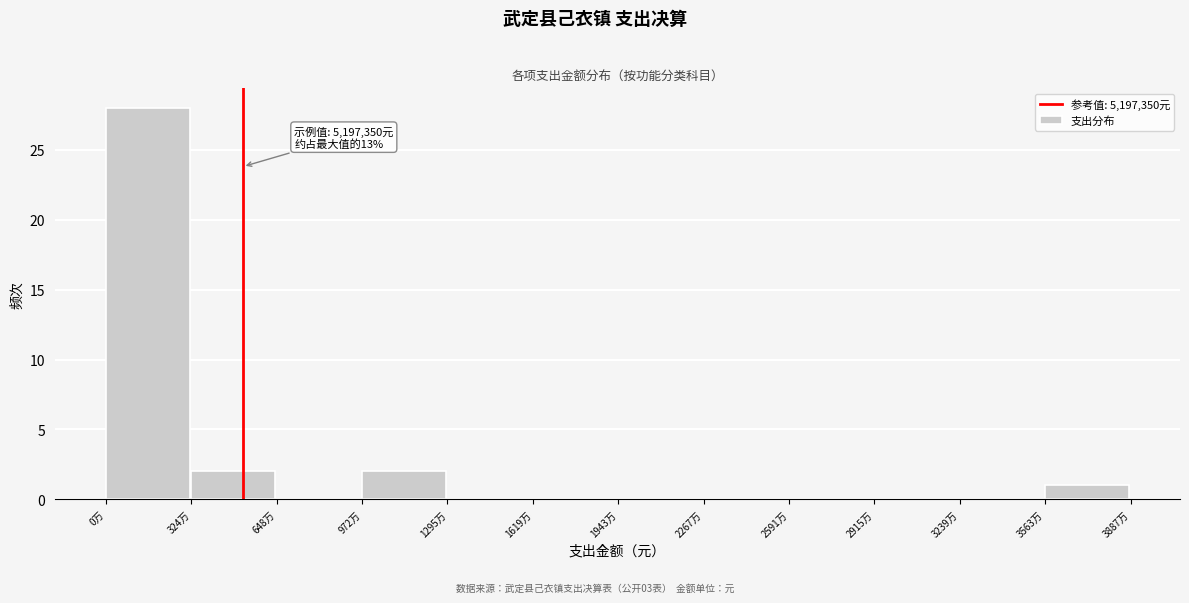

Reading right to left, extract all data points from this chart.

3563万=1	3239万=0	2915万=0	2591万=0	2267万=0	1943万=0	1619万=0	1295万=0	972万=2	648万=0	324万=2	0万=28